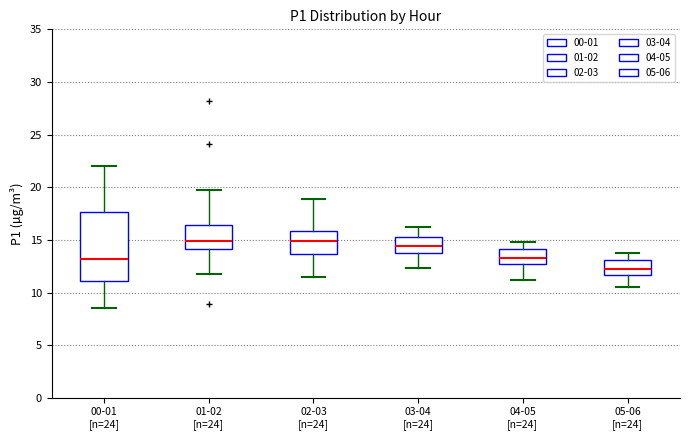

Which box's median line is the lowest?

05-06 [n=24]